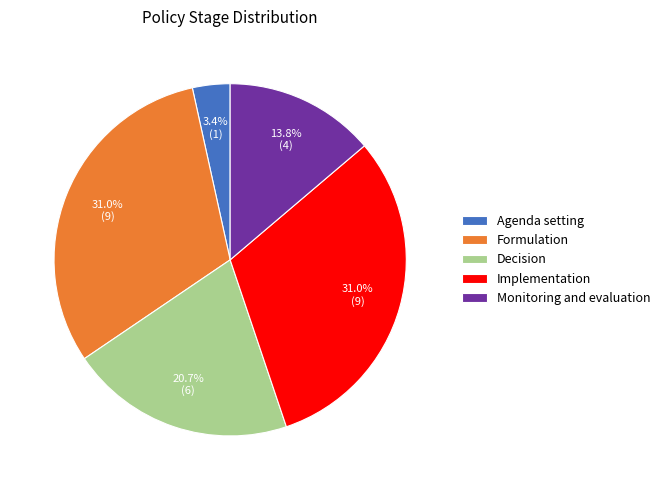

Is Implementation the majority of the pie?

No